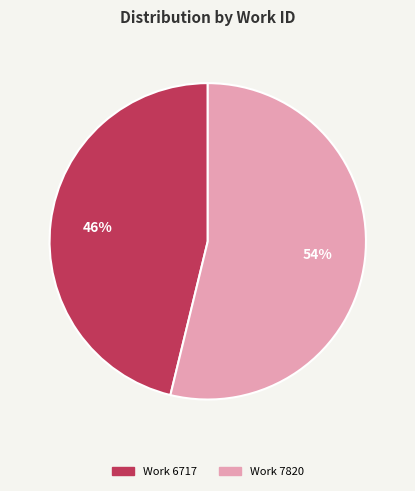

How many slices are in this pie chart?

2